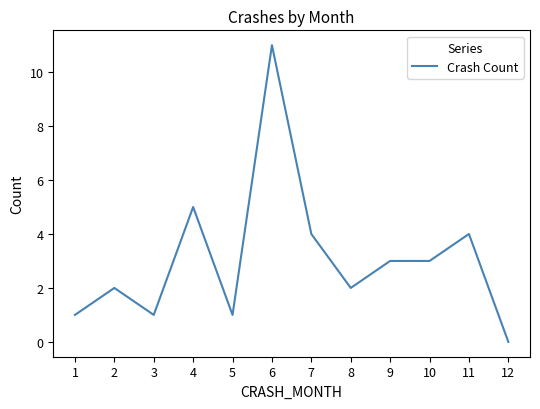

What is the change in value from 4 to 12?

-5